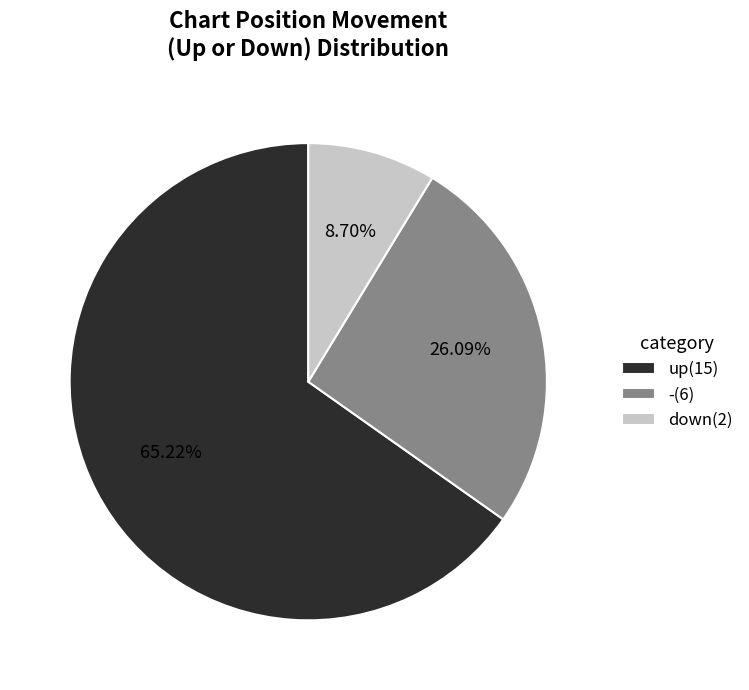

What is the total percentage of -(6) and up(15)?

91.3%